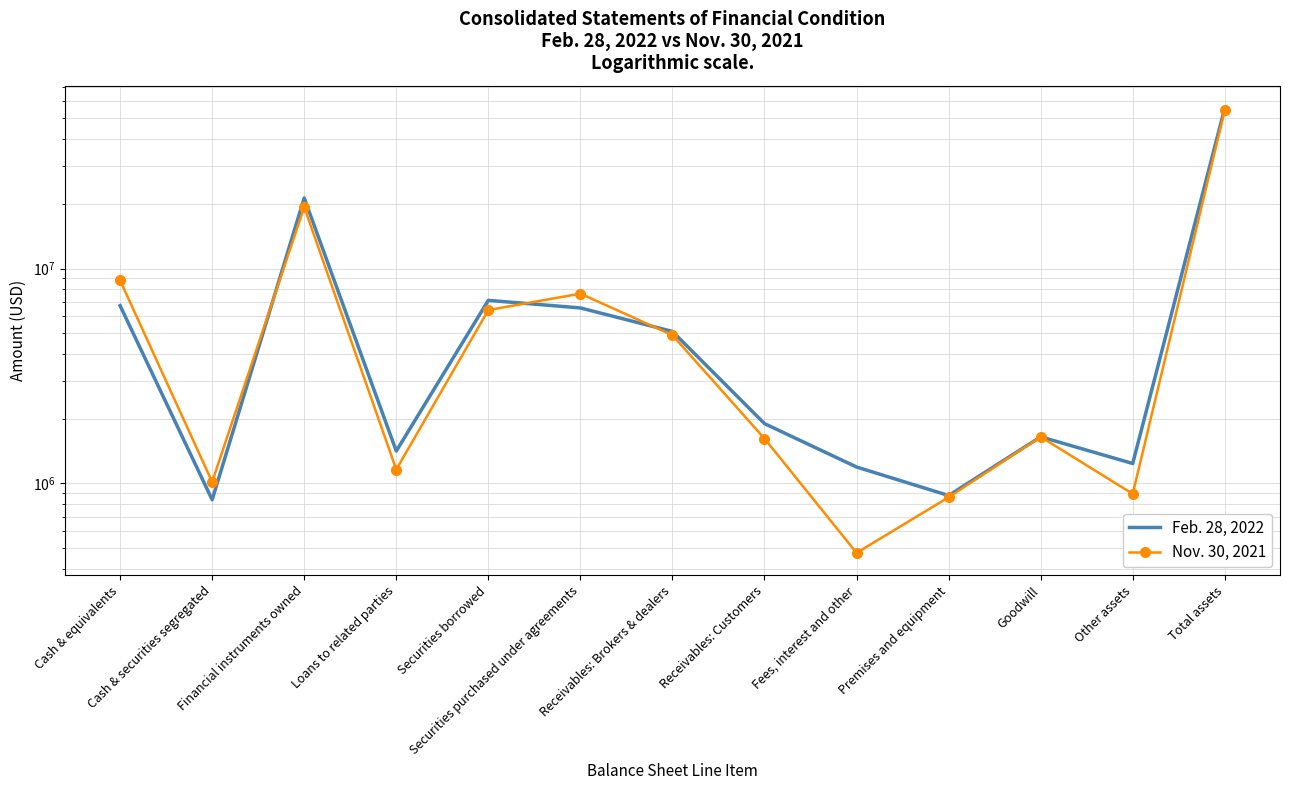

How many values in the Nov. 30, 2021 series are below 1645317?

6